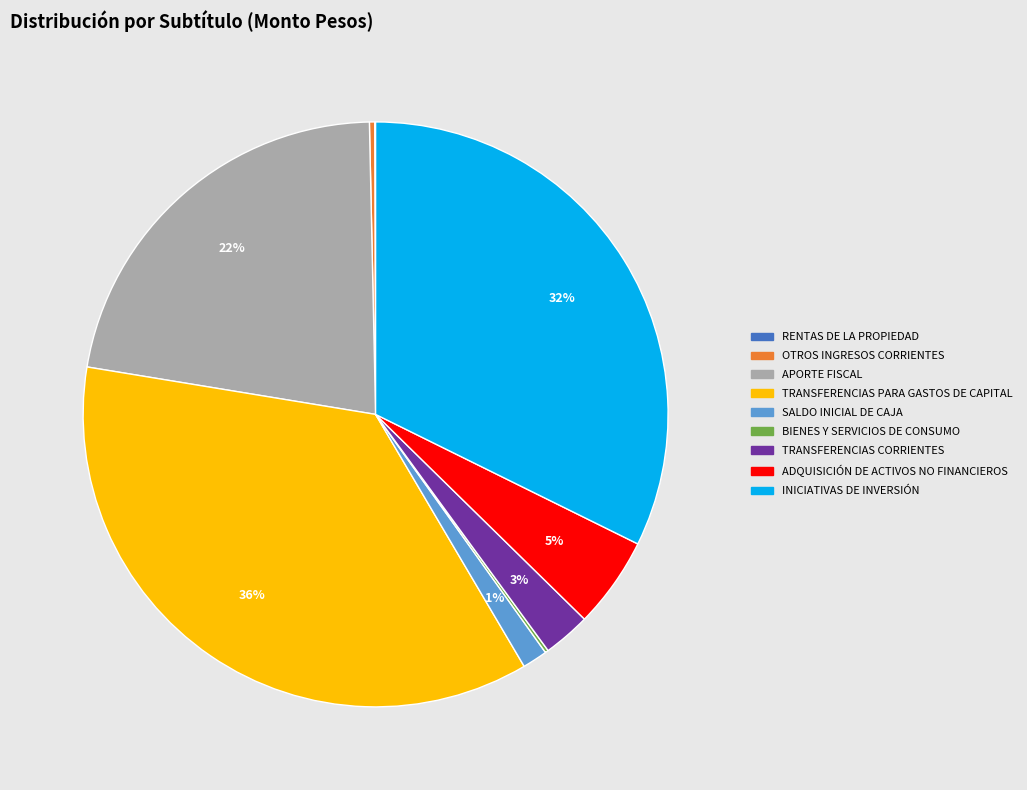

True or false: APORTE FISCAL accounts for 36% of the total.

False